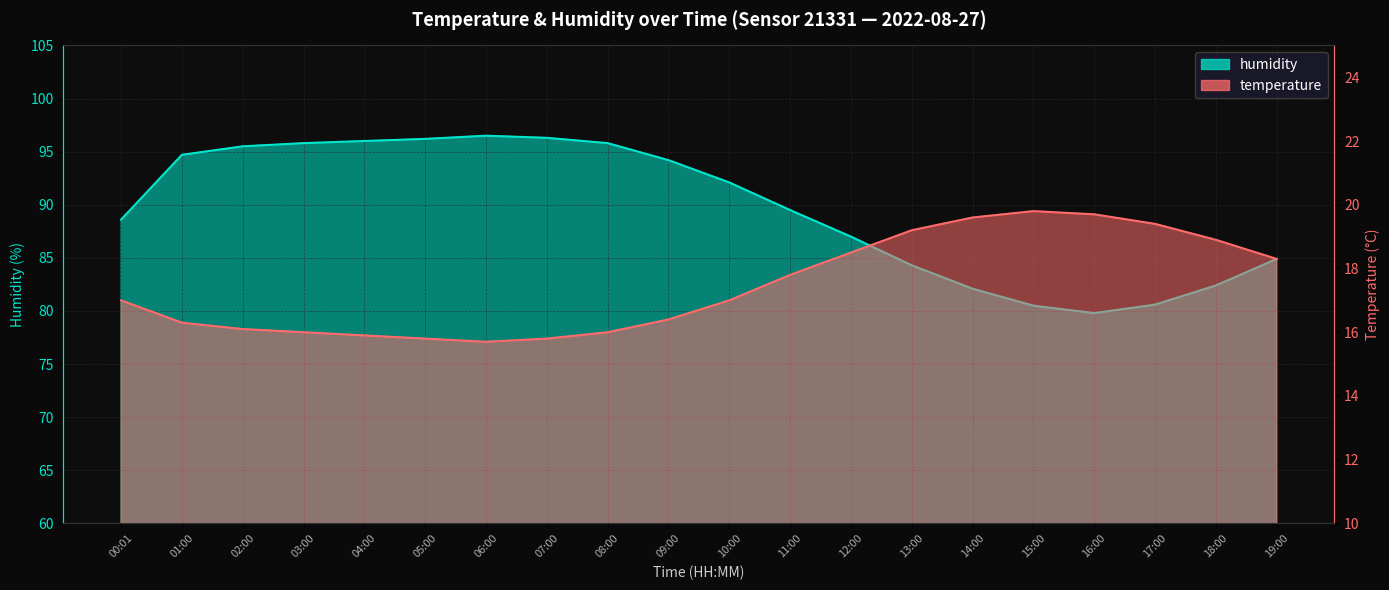

Which label corresponds to the smallest value in the chart?

06:00